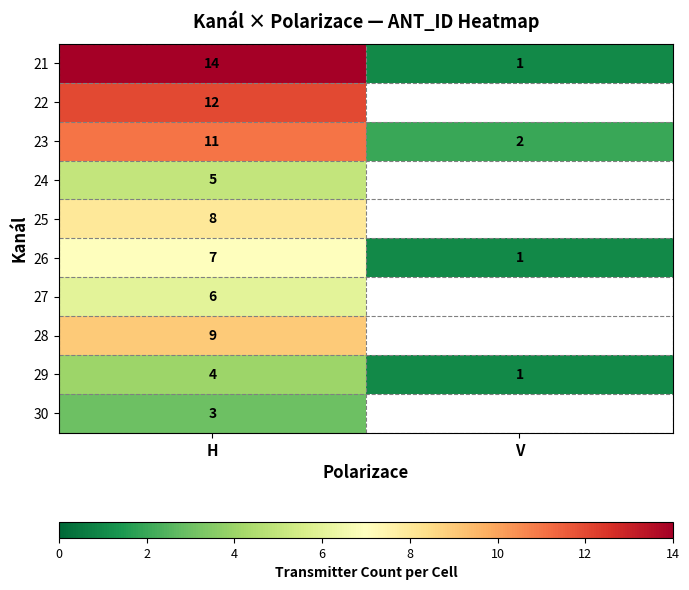

What is the smallest value displayed?

1.0